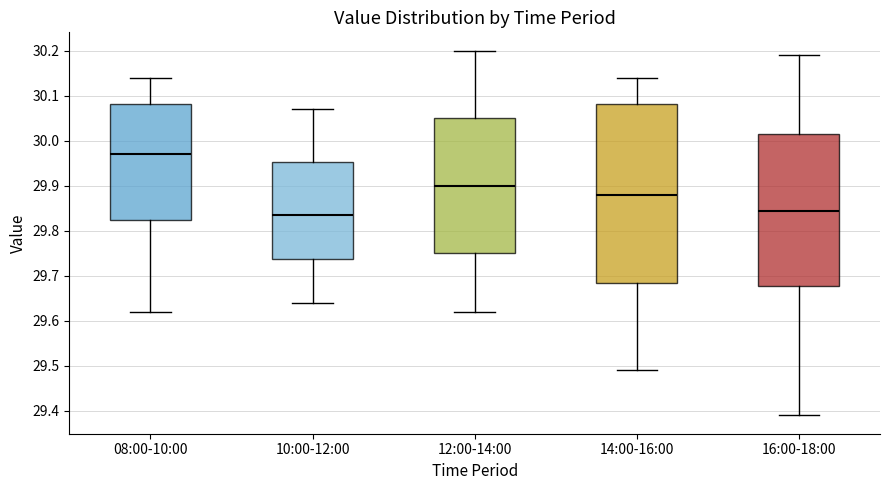

Reading left to right, transcribe this box plot: for each box, give where its median line is, the range the box spans, and where its two whiskers end, as read against the y-axis. The values are not printed on the chart, so give them approximately, as read against the axis.

08:00-10:00: median 29.97, box 29.83 to 30.08, whiskers 29.62 to 30.14
10:00-12:00: median 29.84, box 29.74 to 29.95, whiskers 29.64 to 30.07
12:00-14:00: median 29.90, box 29.75 to 30.05, whiskers 29.62 to 30.20
14:00-16:00: median 29.88, box 29.69 to 30.08, whiskers 29.49 to 30.14
16:00-18:00: median 29.85, box 29.68 to 30.02, whiskers 29.39 to 30.19